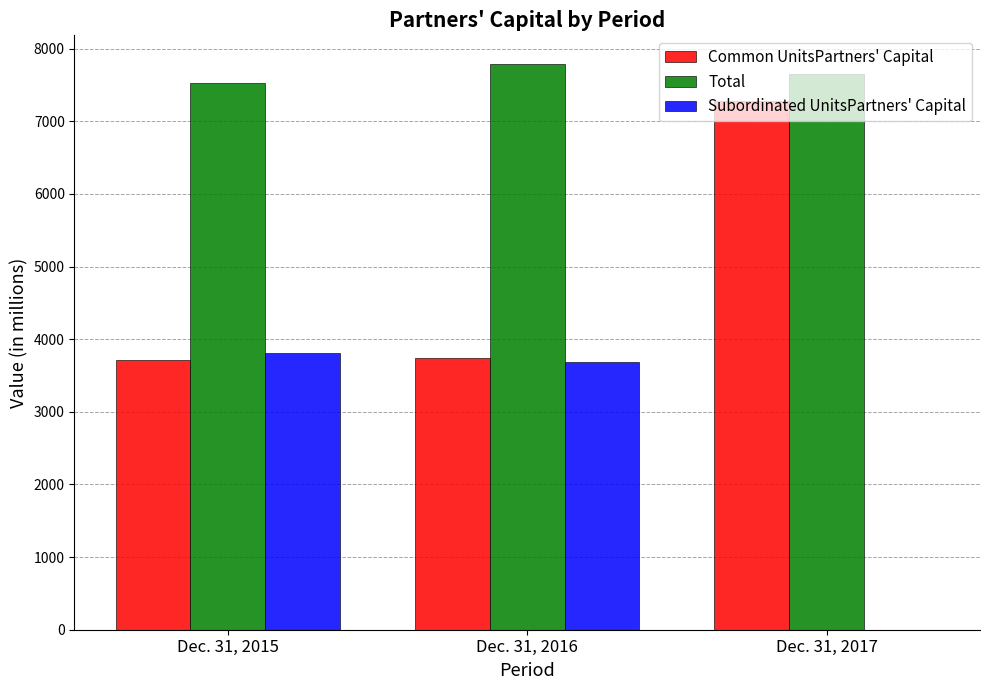

What is the total value across all series at Dec. 31, 2017?

14934